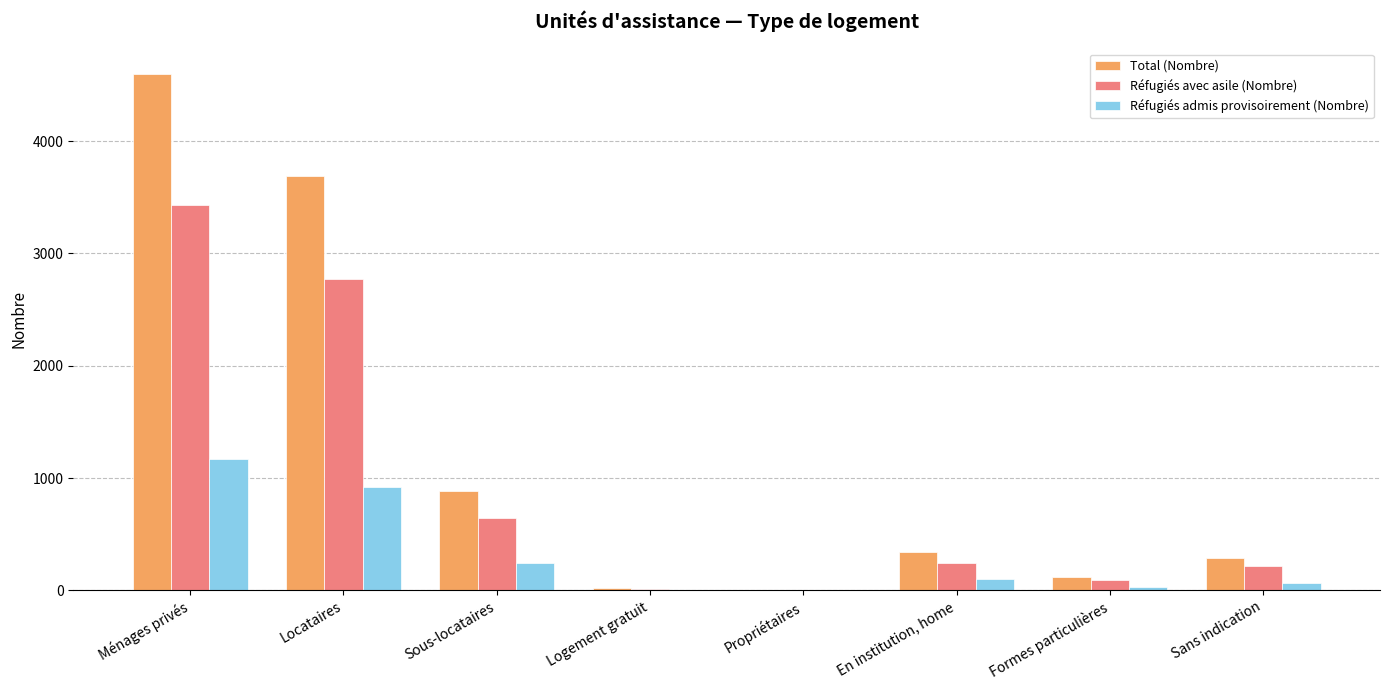

Does the chart contain stacked bars?

No